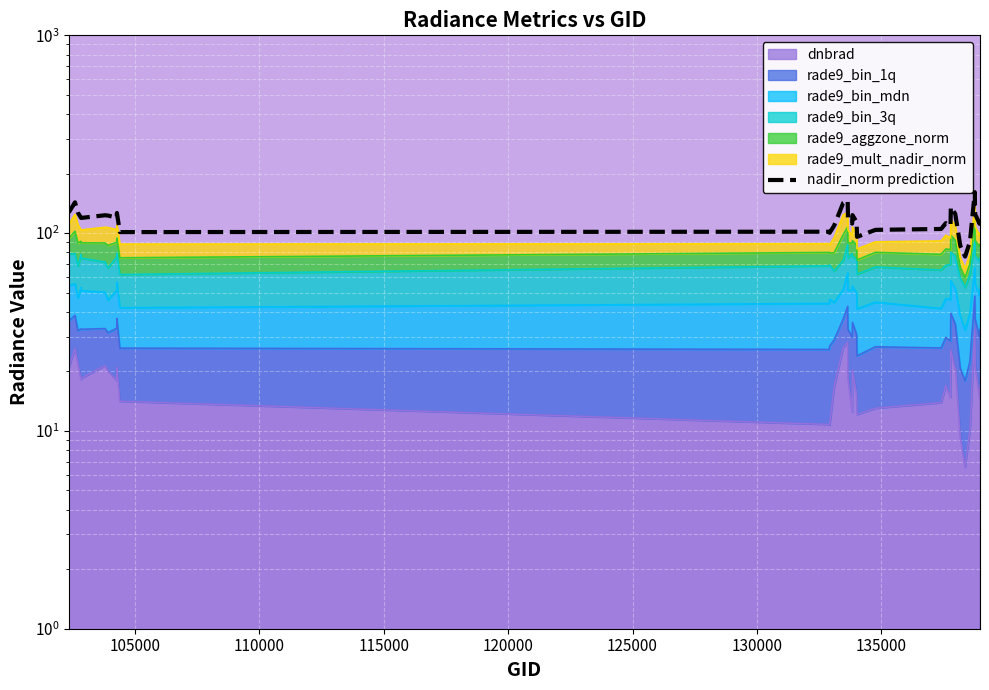

What is the sum of all values?

3970.0